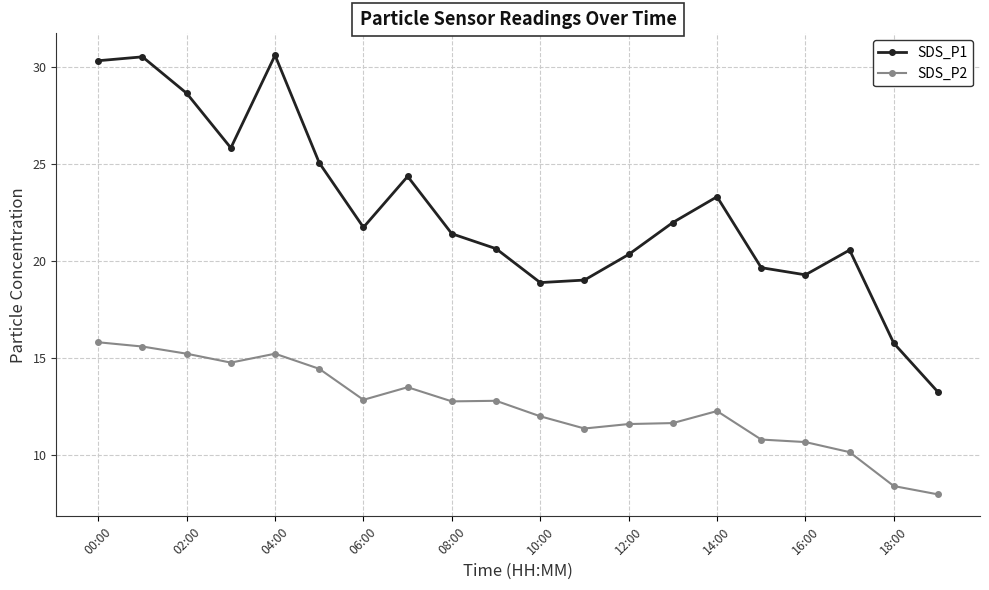

What is the value of the SDS_P2 point at the 5th from the left?

15.2